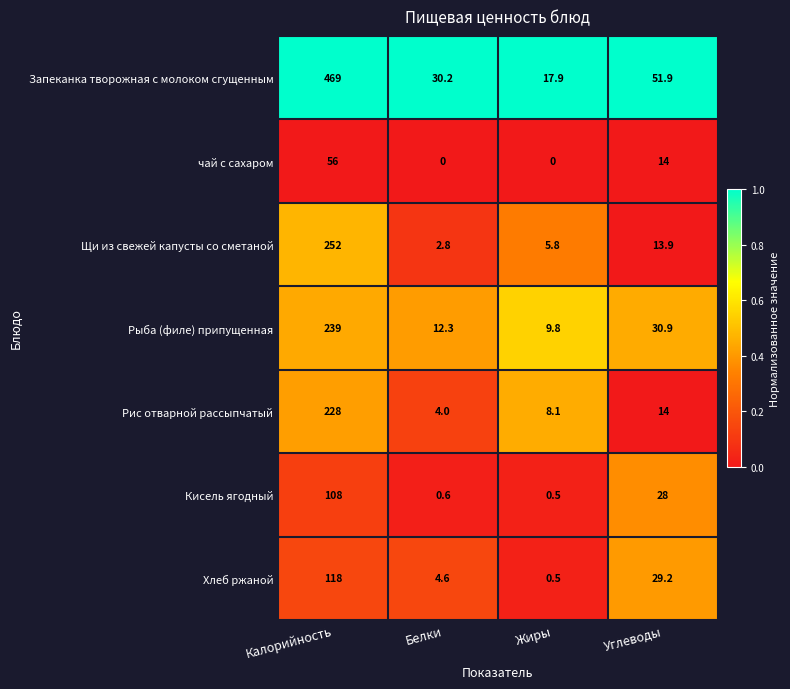

List the series in order of their peak value, highest first.

Запеканка творожная с молоком сгущенным, Щи из свежей капусты со сметаной, Рыба (филе) припущенная, Рис отварной рассыпчатый, Хлеб ржаной, Кисель ягодный, чай с сахаром